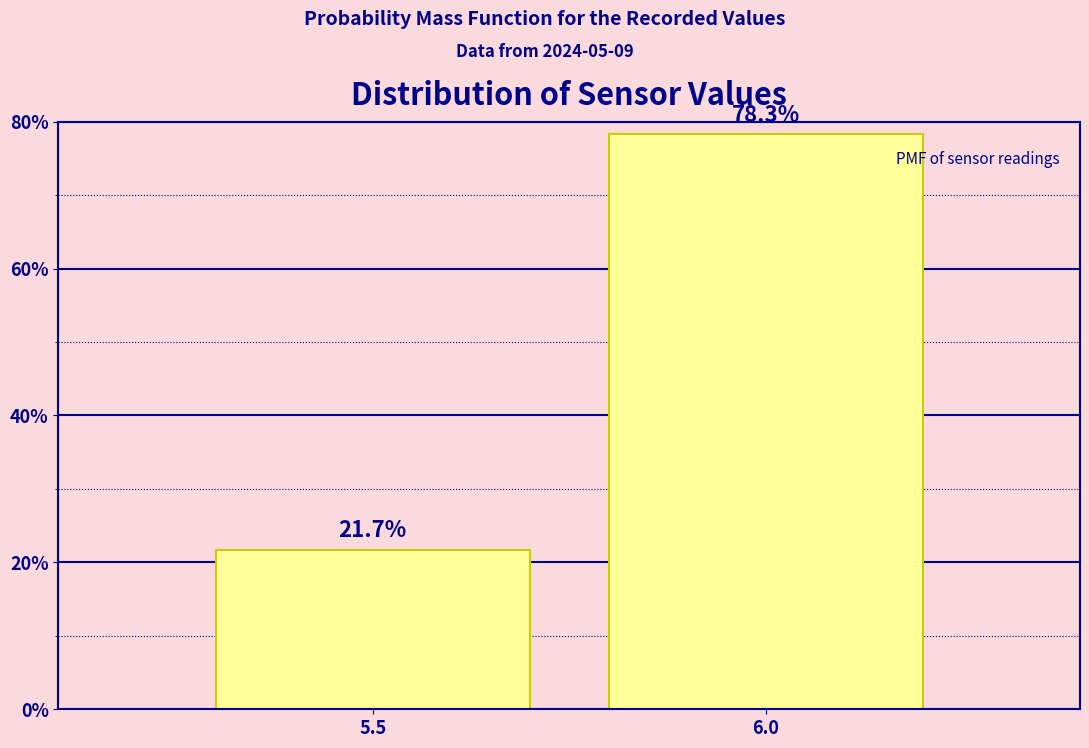

Reading left to right, transcribe all the data shown in this chart.

5.5=21.7	6.0=78.3